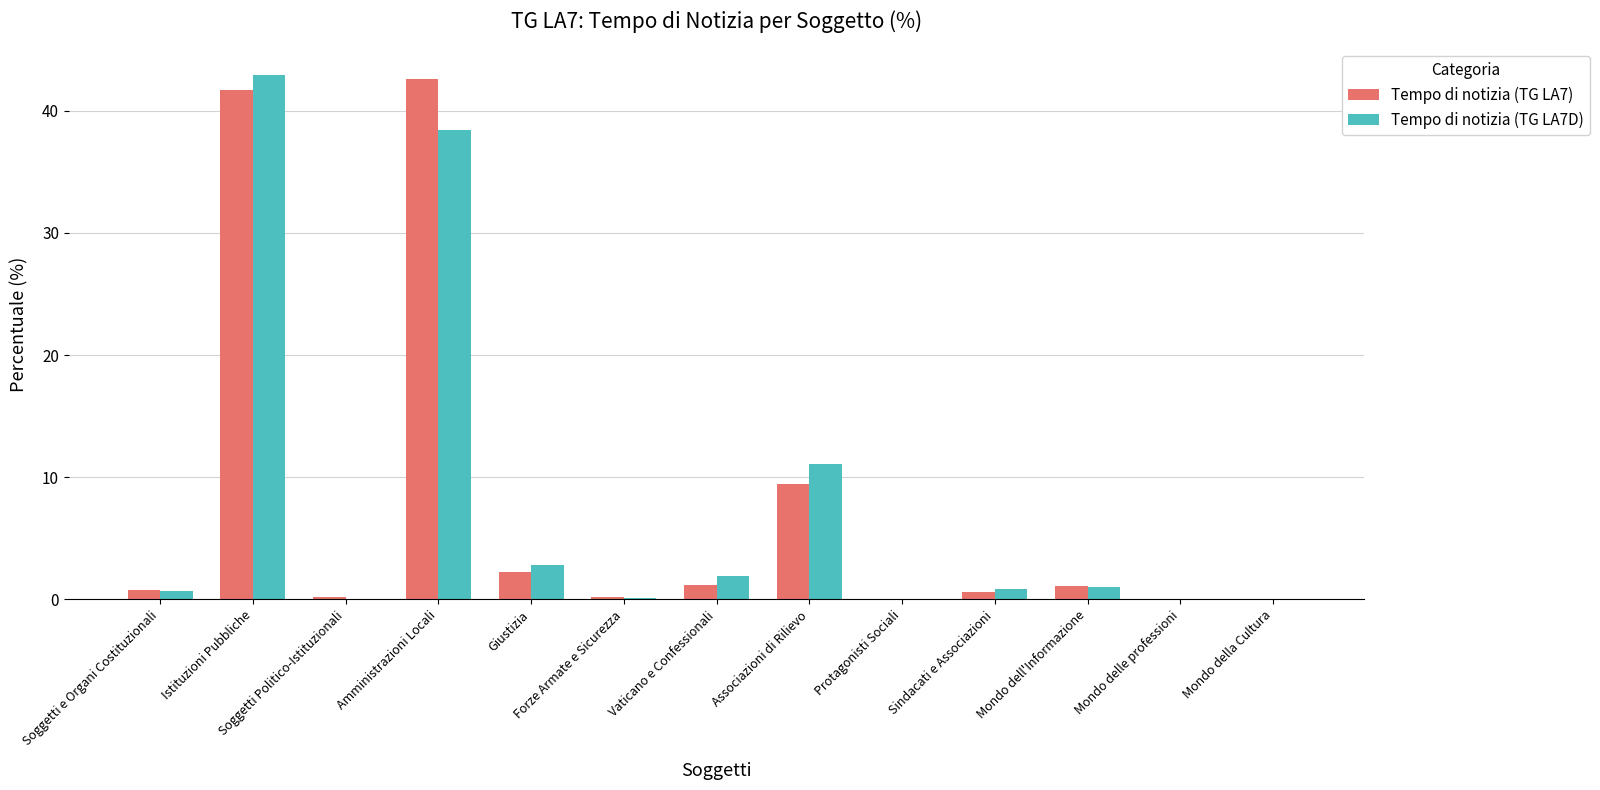

Is it true that Tempo di notizia (TG LA7D) equals 11.1 at Associazioni di Rilievo?

True